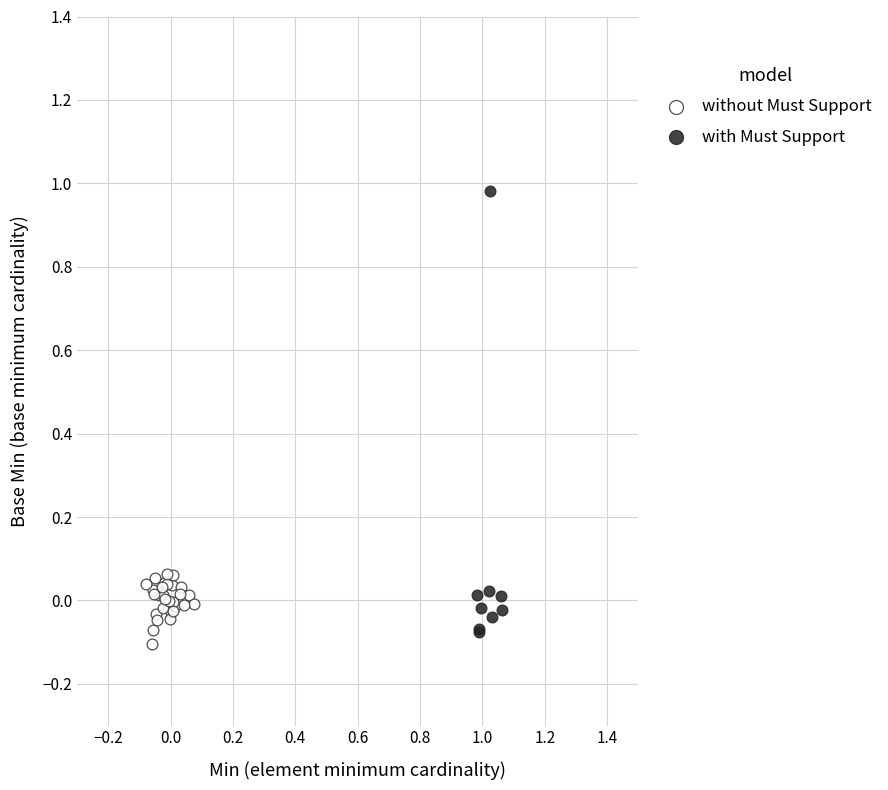

Which series has the widest spread of Y values?

with Must Support